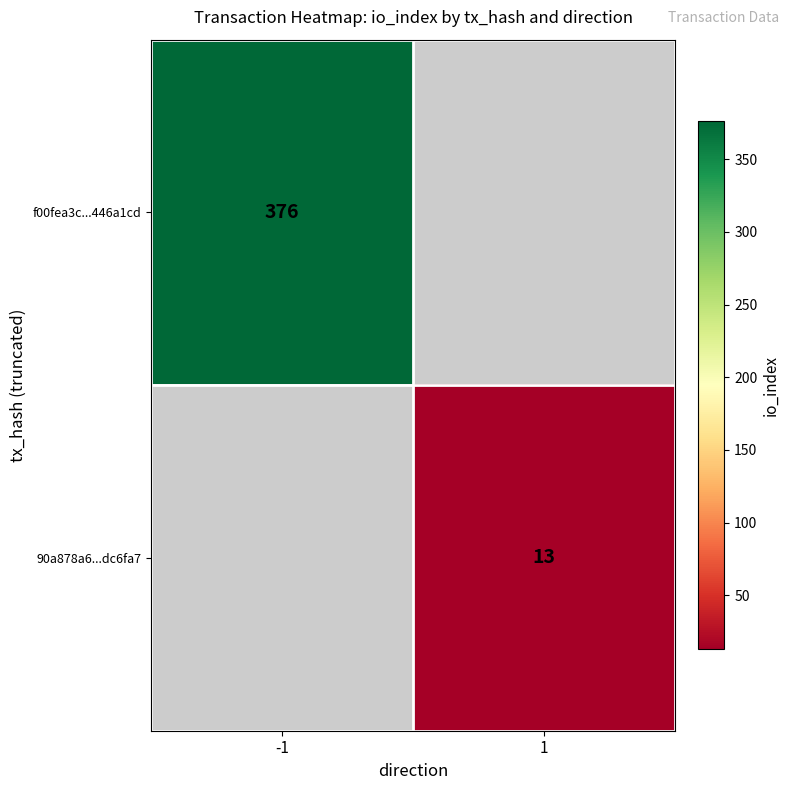

How many data points does each series have?

2